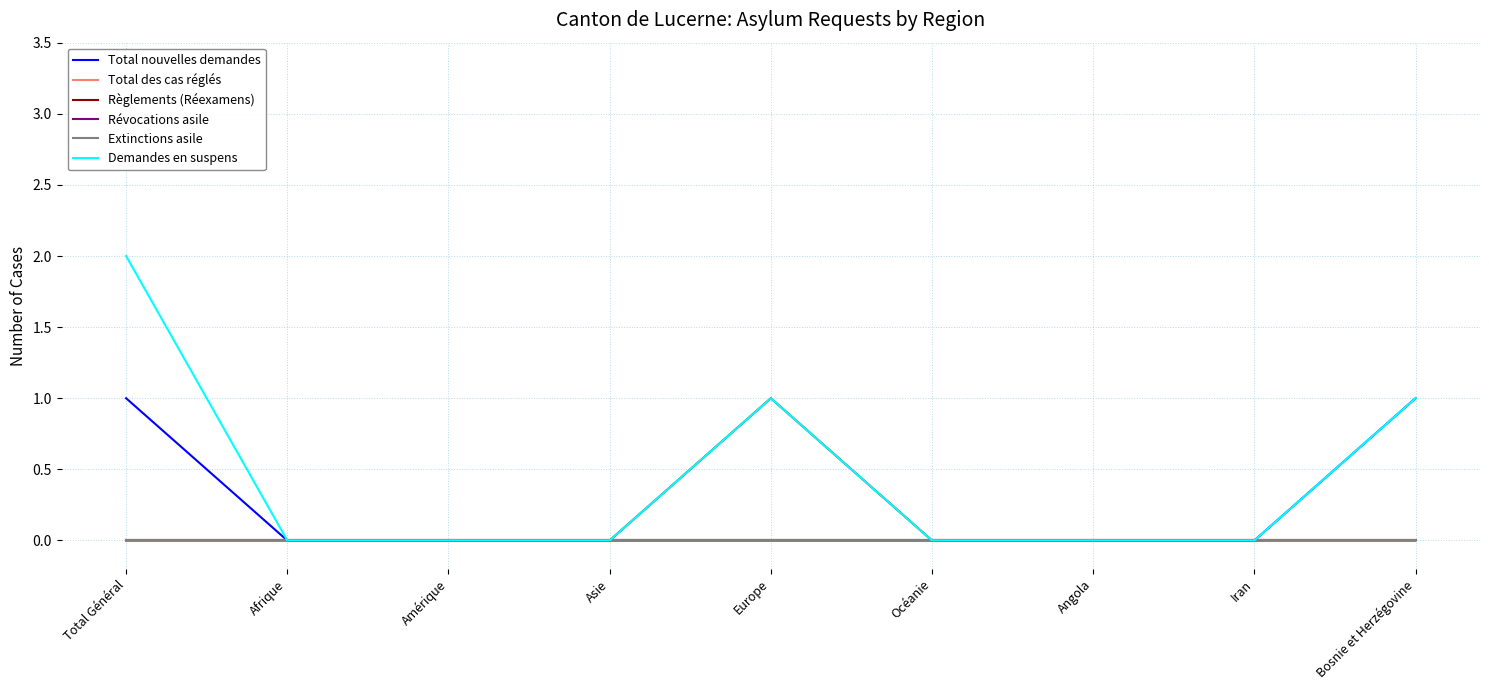

True or false: Extinctions asile and Règlements (Réexamens) cross at least once.

False